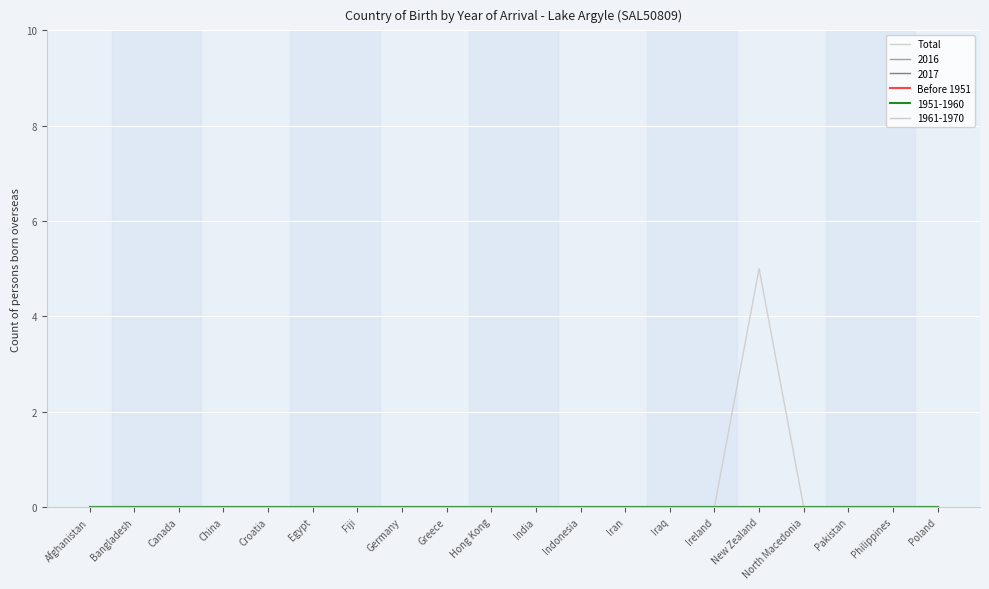

Is this an area chart (filled region under the line)?

No